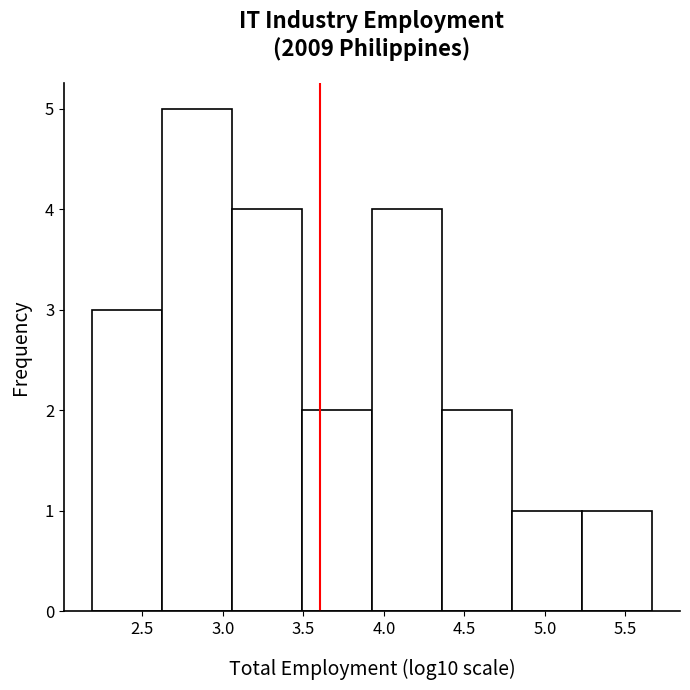

What is the height of the bar covering 5.25 to 5.65 on the x-axis? Neither the bar edges nor the heights are printed on the chart, so give them approximately, as read against the axes.

1